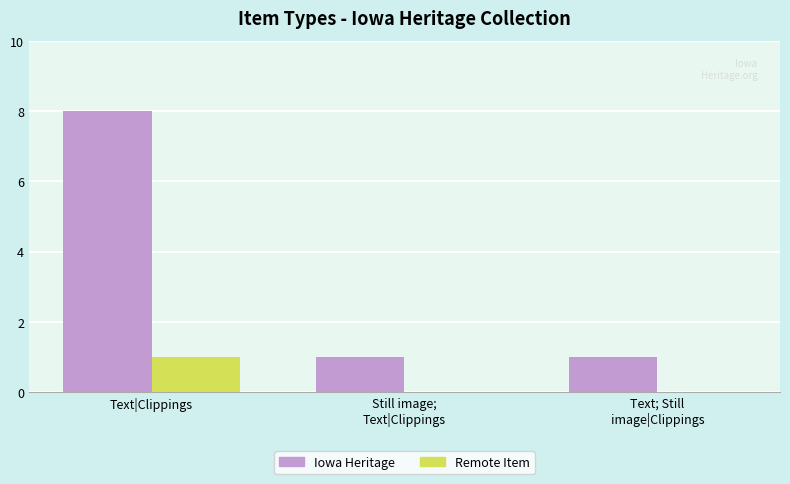

How many groups of bars are there?

3